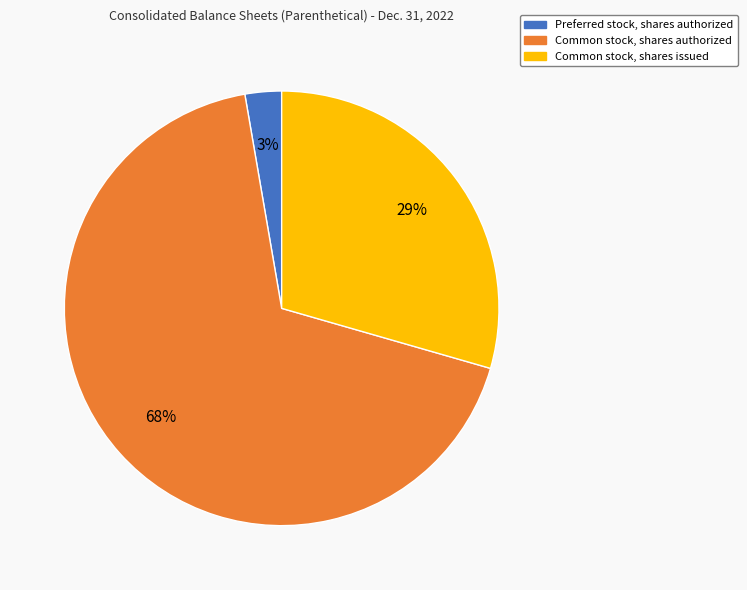

How many segments does this pie chart have?

3